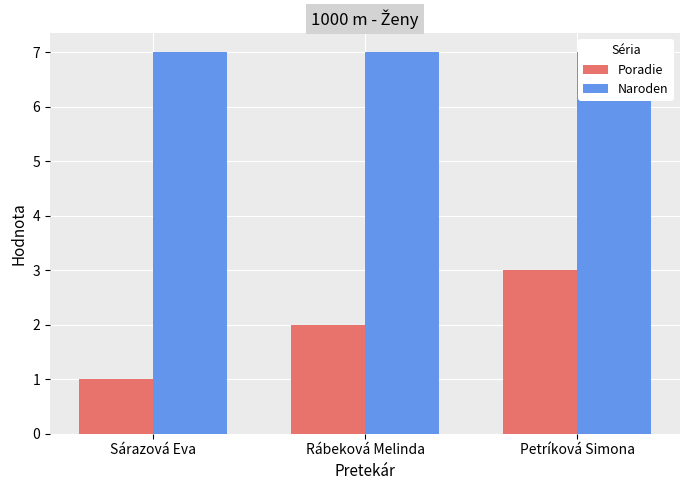

What is the difference between the Poradie values at Petríková Simona and Sárazová Eva?

2